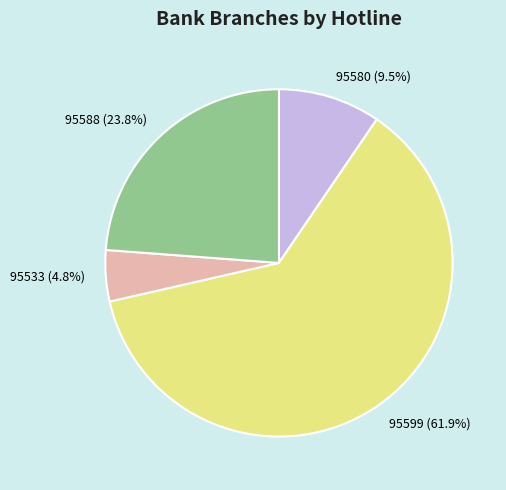

Combined, do 95588 and 95580 account for over 50%?

No